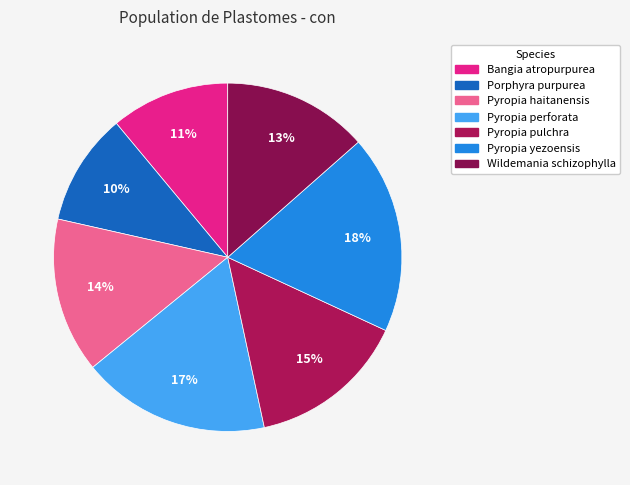

Does Pyropia haitanensis account for over 50% of the chart?

No